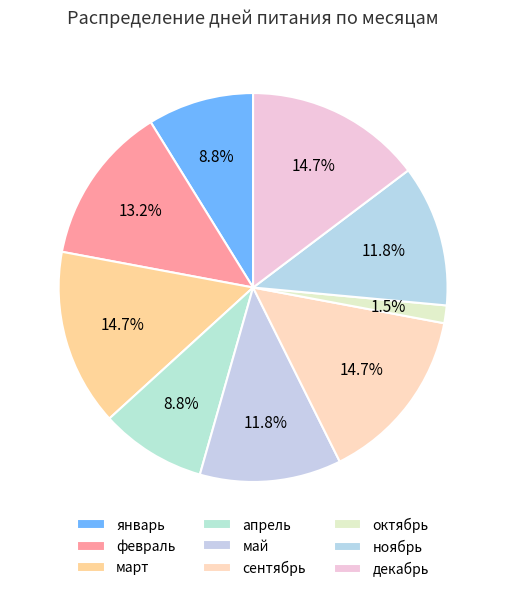

Does март account for over 50% of the chart?

No